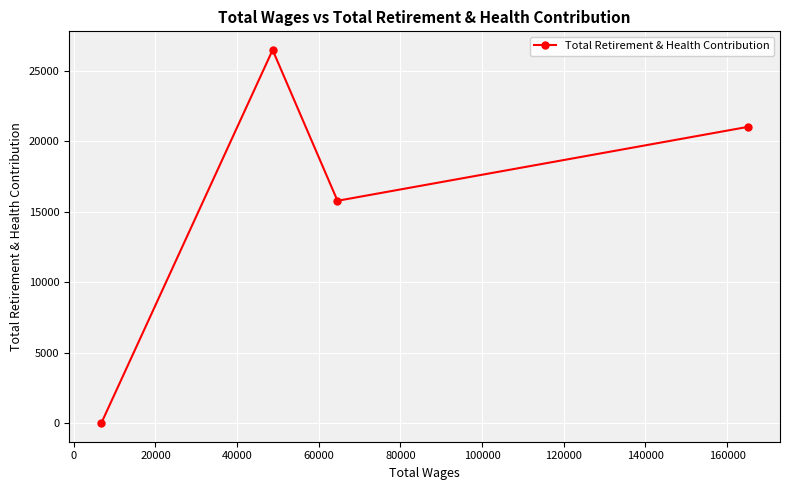

What is the greatest value displayed?

26466